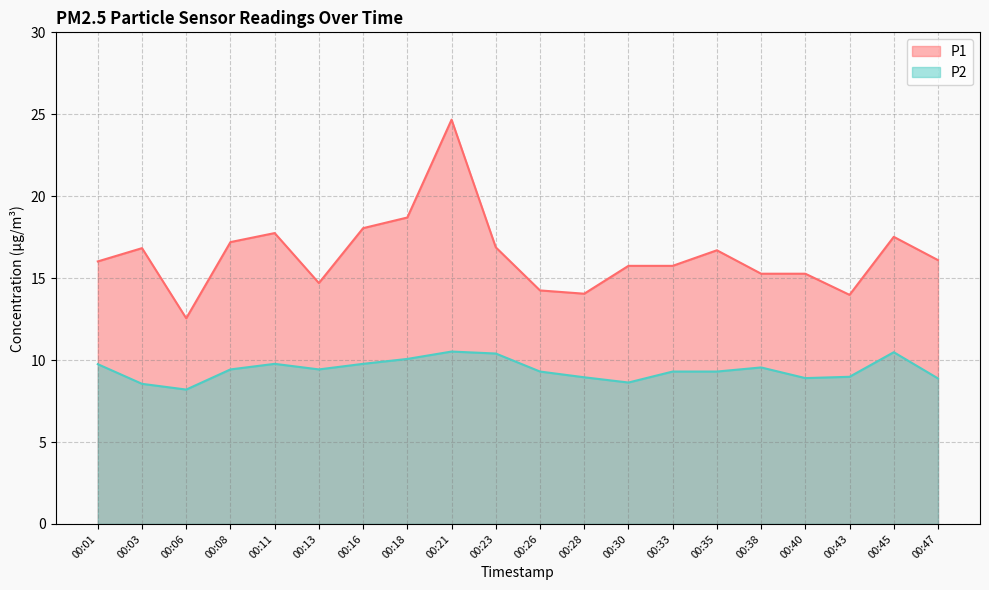

How many values in the P1 series are below 16?

9